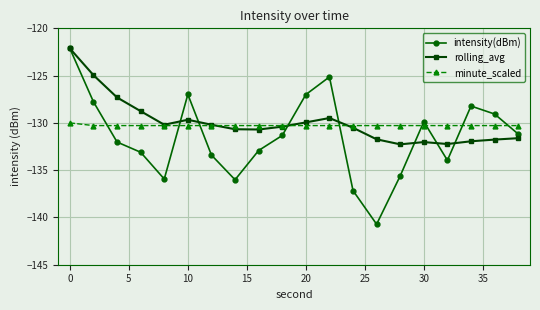

How many interior local peaks does the intensity(dBm) series have?

4